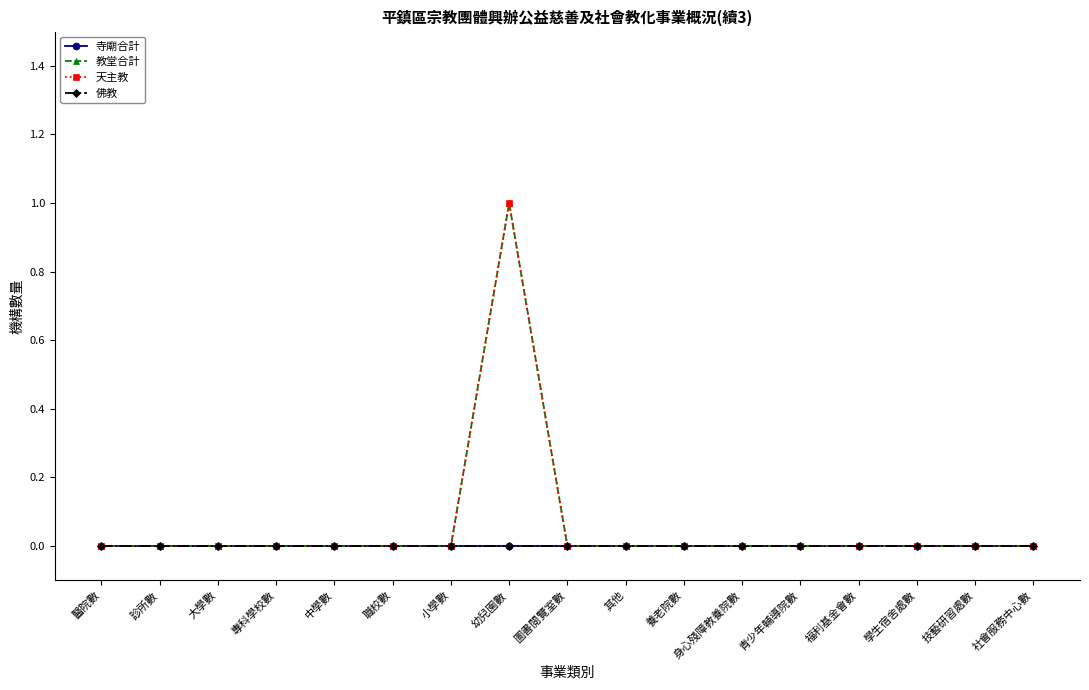

True or false: 天主教 has a value of 1 at 中學數.

False